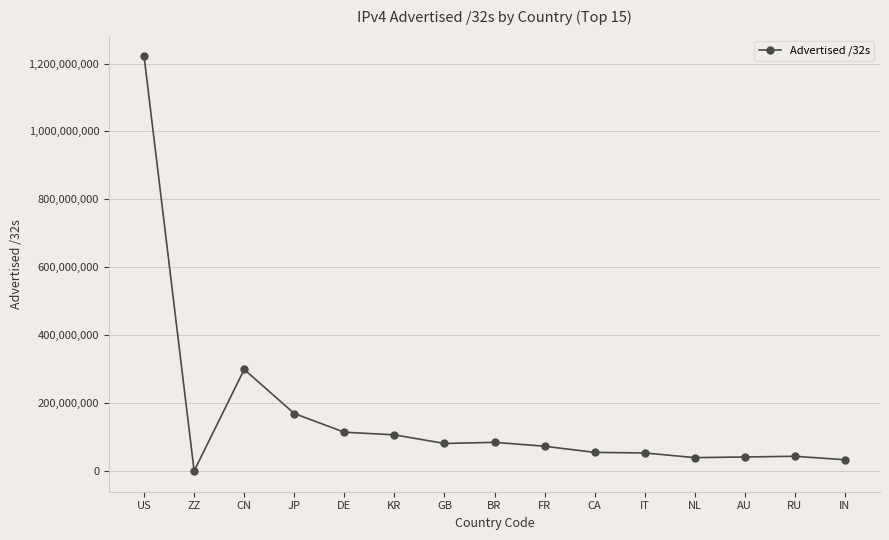

What is the label of the 3rd point from the right?

AU